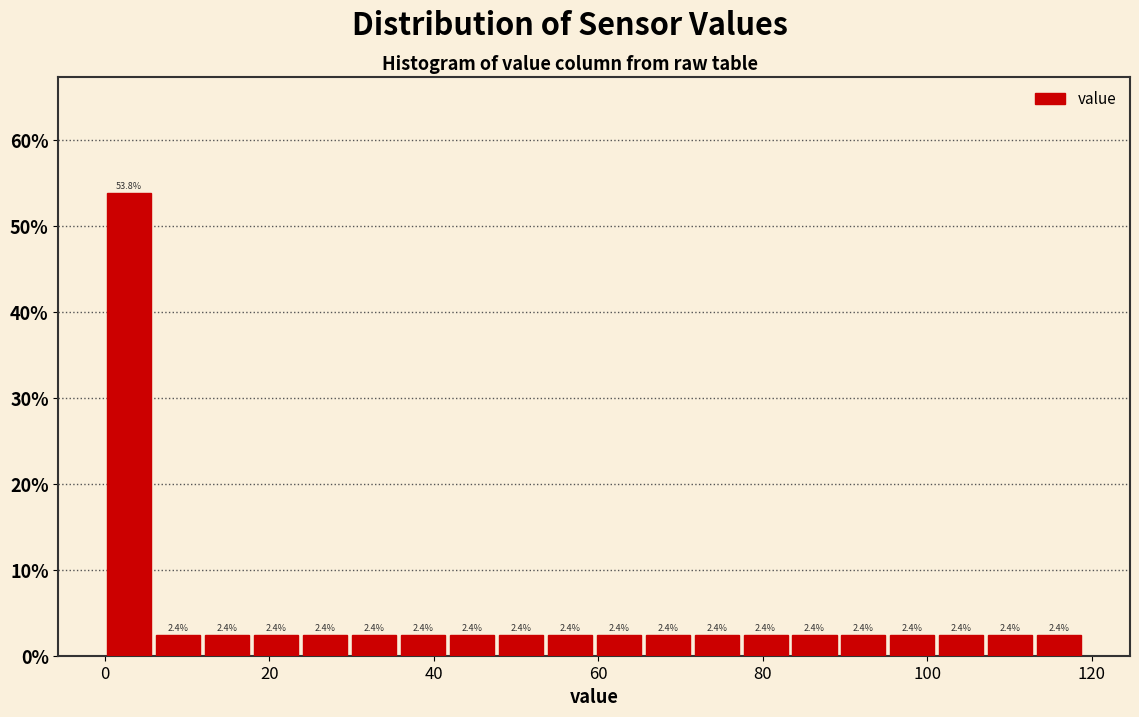

Read against the x-axis, roughly where is the centre of the tallest bar?

2